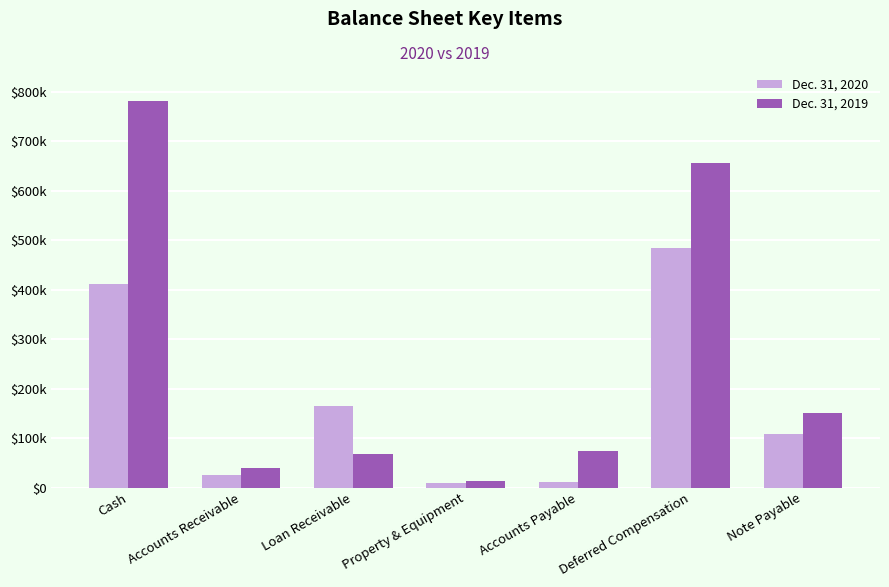

True or false: Dec. 31, 2020 has a value of 761452 at Deferred Compensation.

False